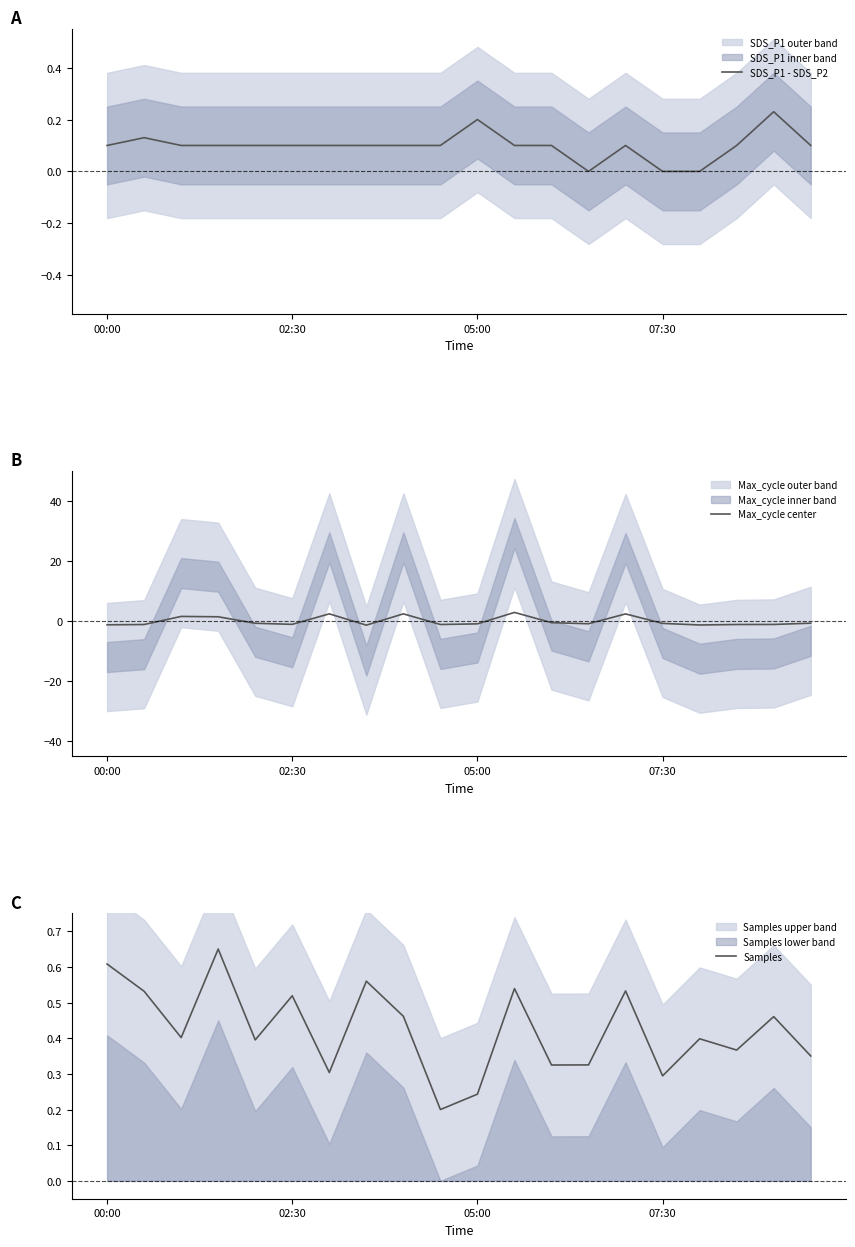

True or false: Max_cycle center has more than 2 points higher than both neighbors.

True